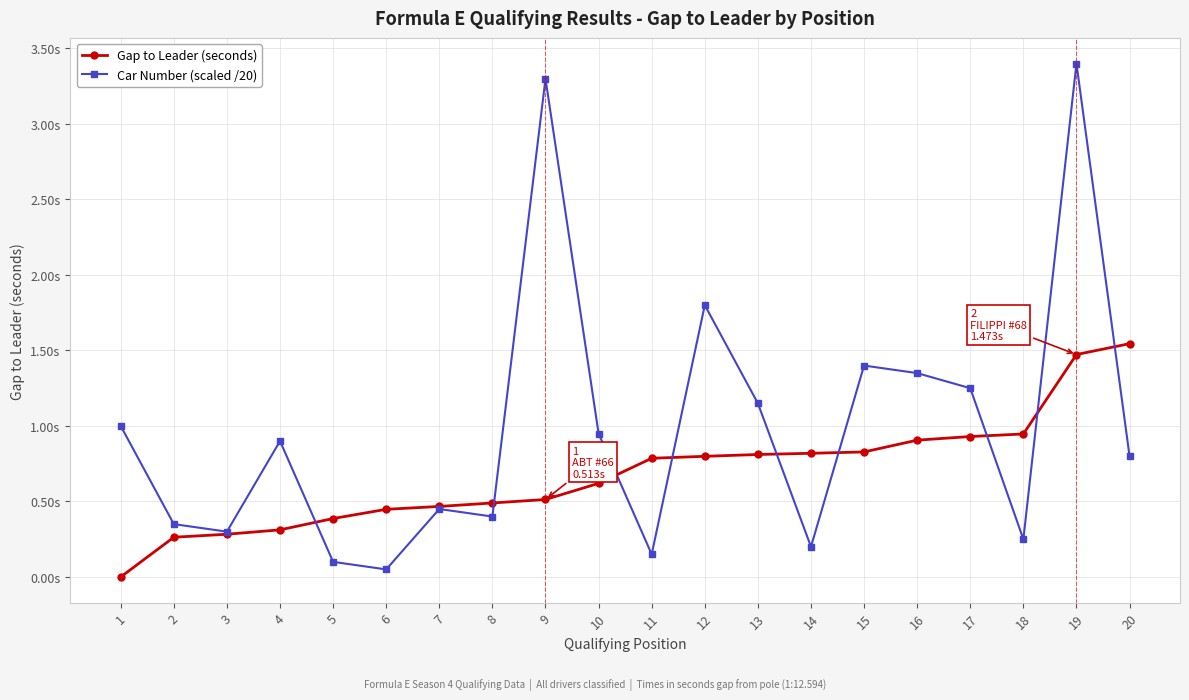

How many intersections are there between Car Number (scaled /20) and Gap to Leader (seconds)?

9